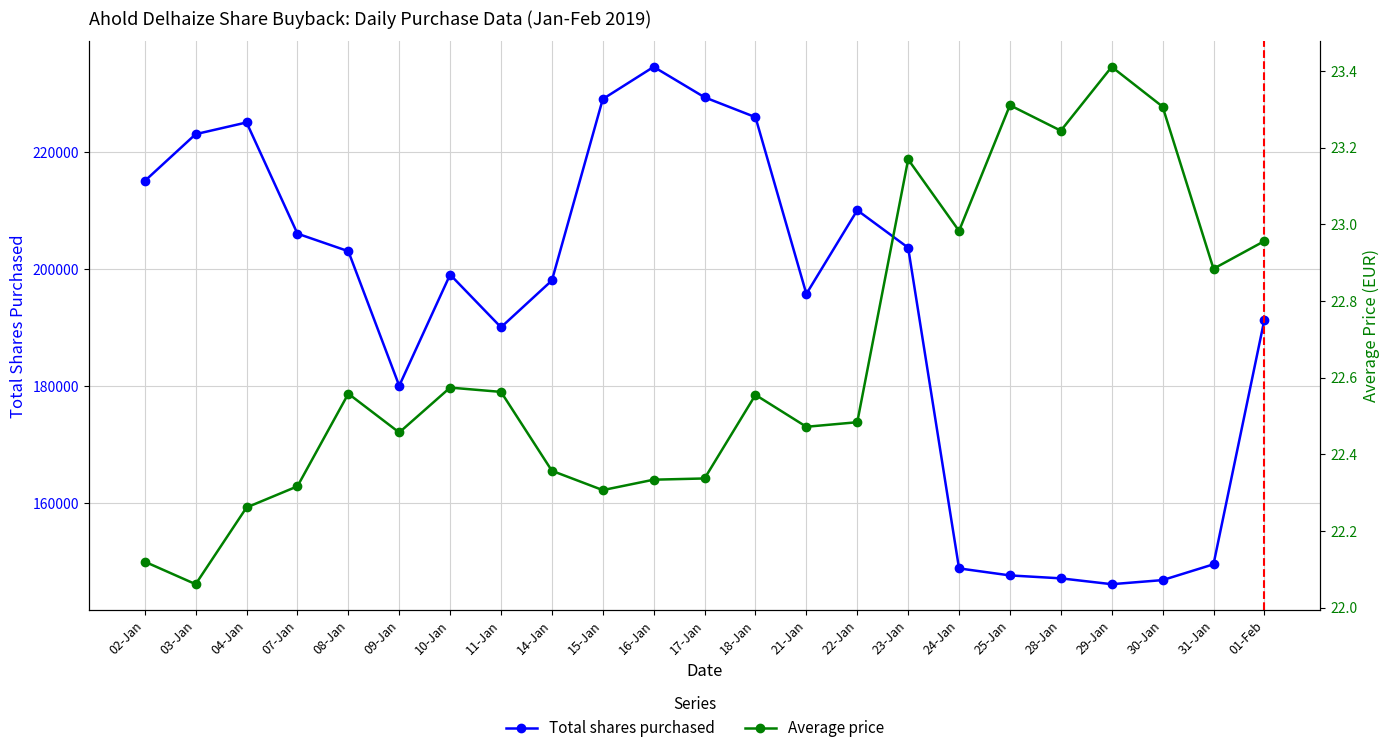

Reading left to right, extract all data points from this chart.

Total shares purchased: 215000.0	223000.0	225000.0	206000.0	203000.0	180000.0	199000.0	190000.0	198000.0	229000.0	234500.0	229300.0	225900.0	195700.0	210000.0	203600.0	148800.0	147600.0	147100.0	146100.0	146800.0	149500.0	191300.0
Average price: 22.1	22.1	22.3	22.3	22.6	22.5	22.6	22.6	22.4	22.3	22.3	22.3	22.6	22.5	22.5	23.2	23.0	23.3	23.2	23.4	23.3	22.9	23.0